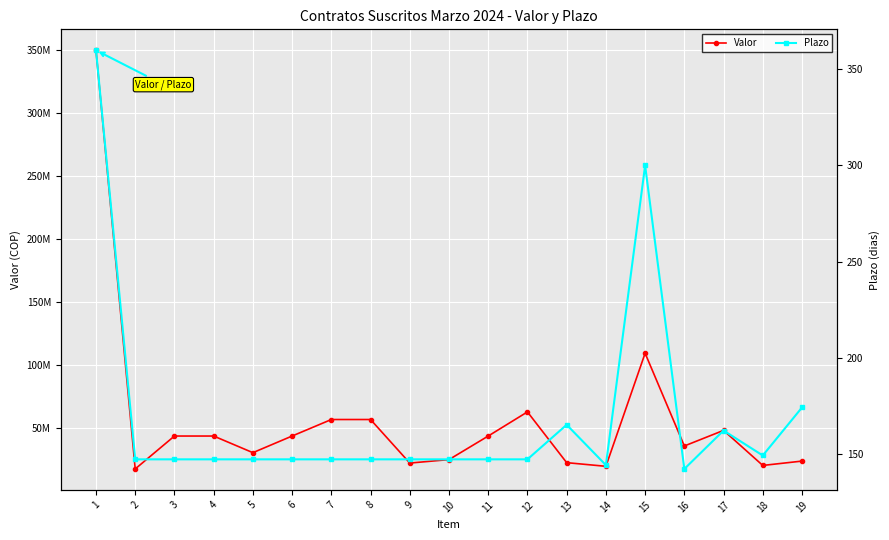

What is the sum of the Plazo values at 5 and 7?

294